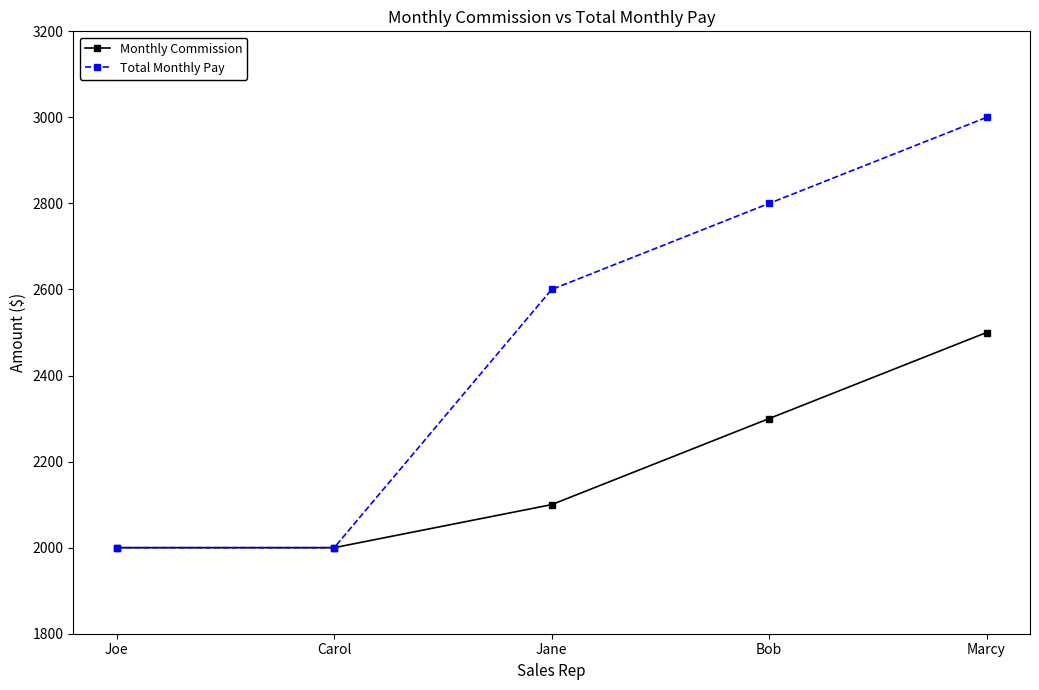

Reading left to right, list all the values displayed in this chart.

Monthly Commission: Joe=2000	Carol=2000	Jane=2100	Bob=2300	Marcy=2500
Total Monthly Pay: Joe=2000	Carol=2000	Jane=2600	Bob=2800	Marcy=3000